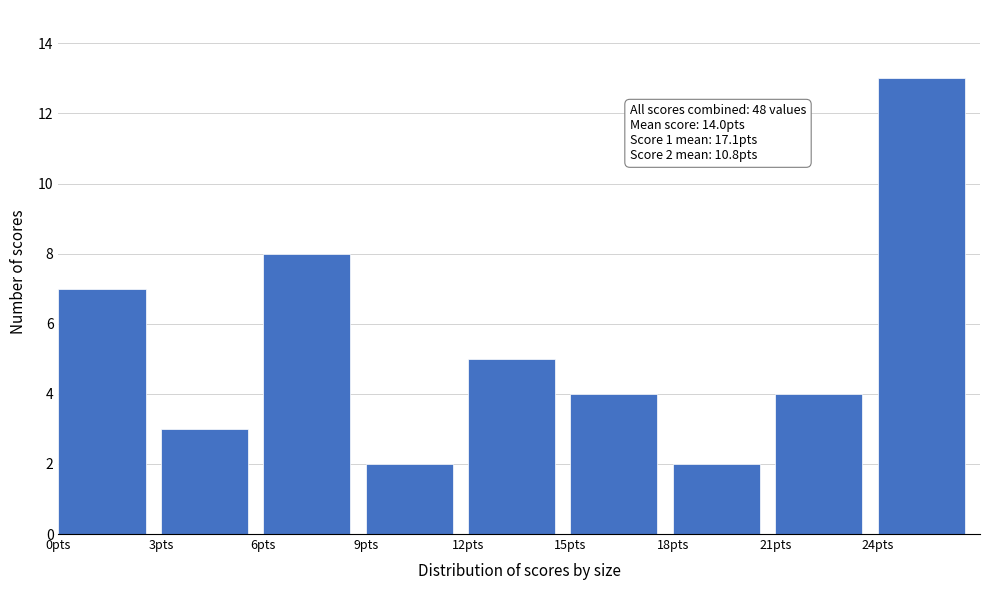

Over which range of the x-axis is the bar tallest?

24 to 27